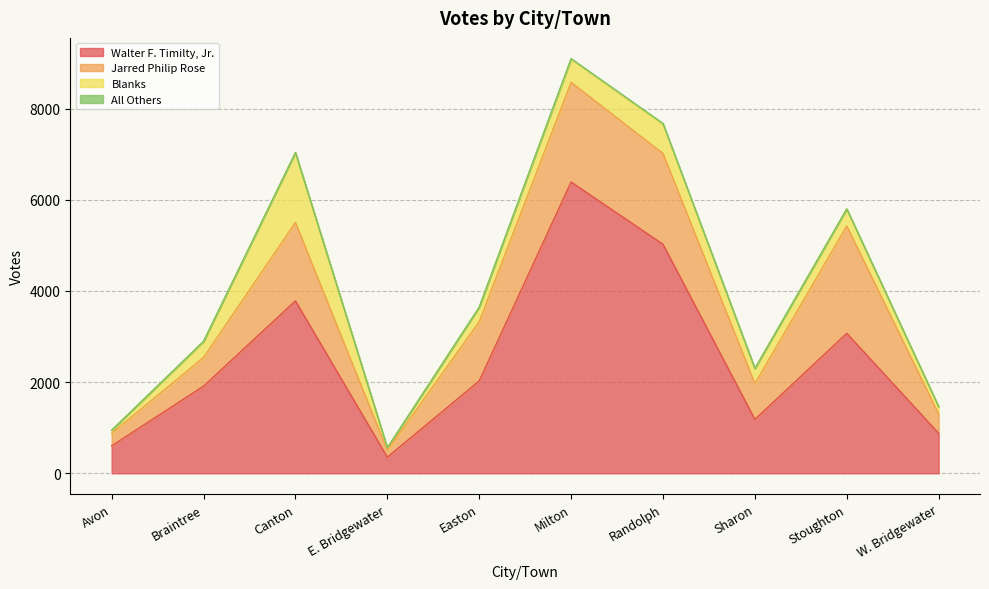

List the labels in order of Walter F. Timilty, Jr. value, largest first.

Milton, Randolph, Canton, Stoughton, Easton, Braintree, Sharon, W. Bridgewater, Avon, E. Bridgewater